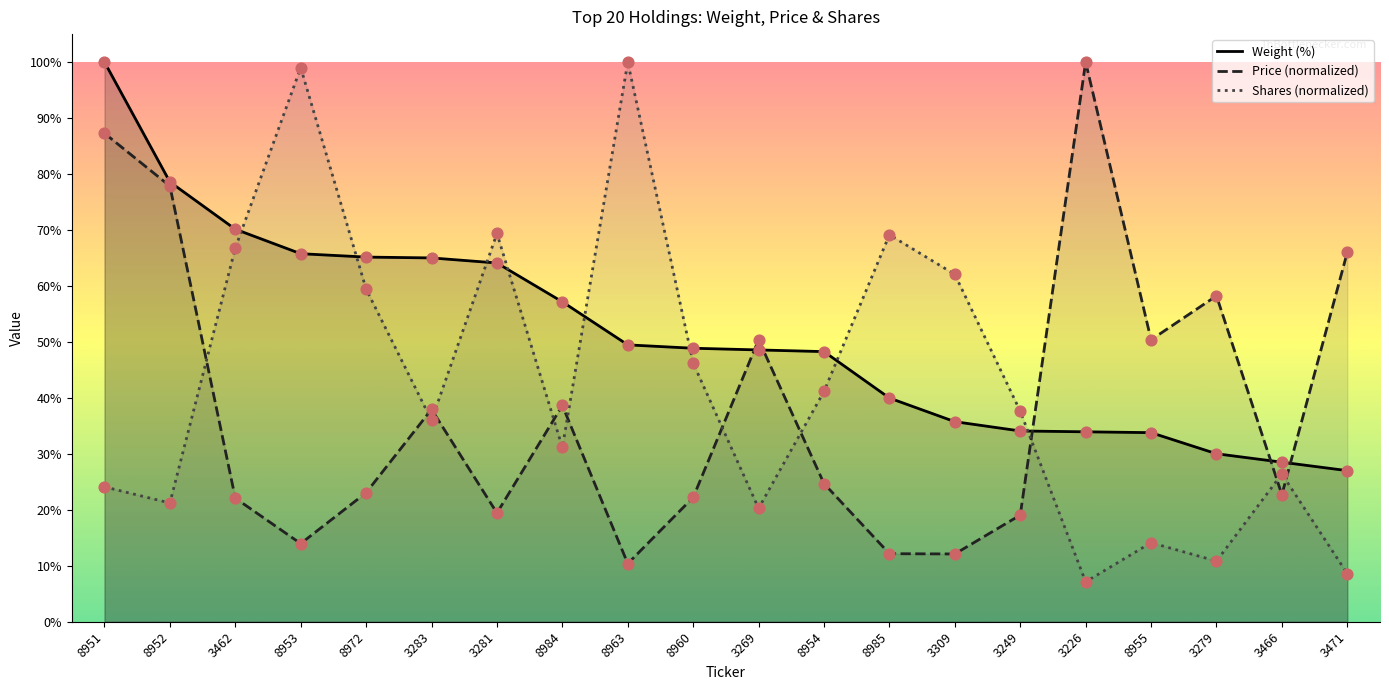

Which series reaches the maximum Y coordinate?

Weight (%)